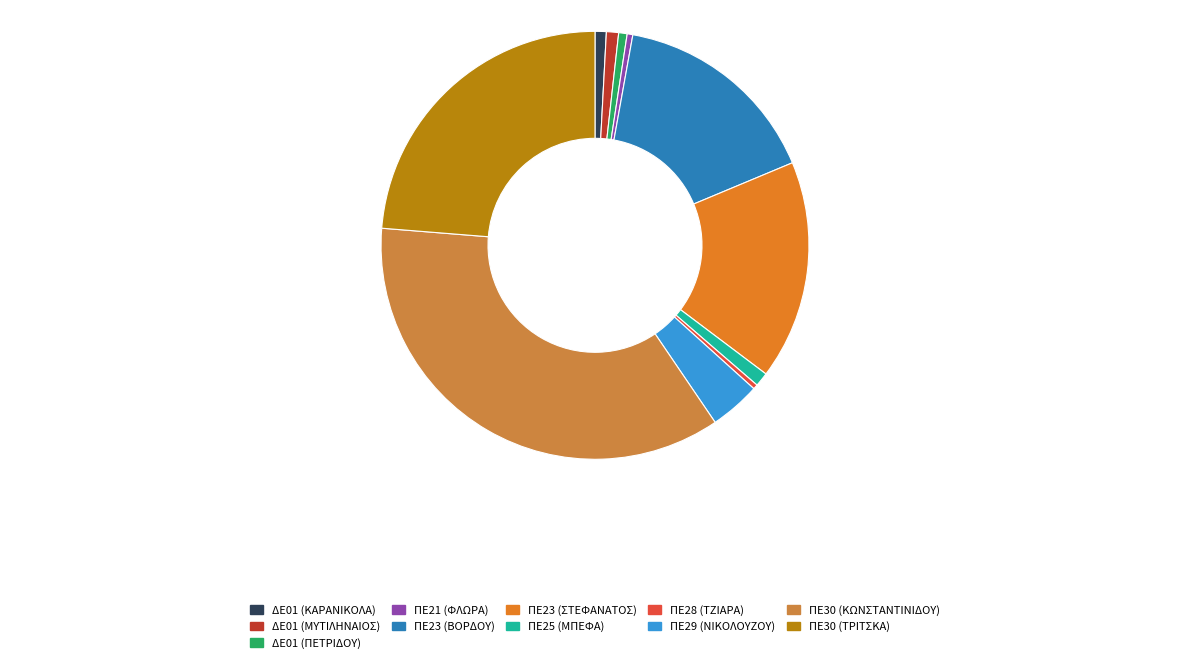

Count the number of slices in the pie.

11